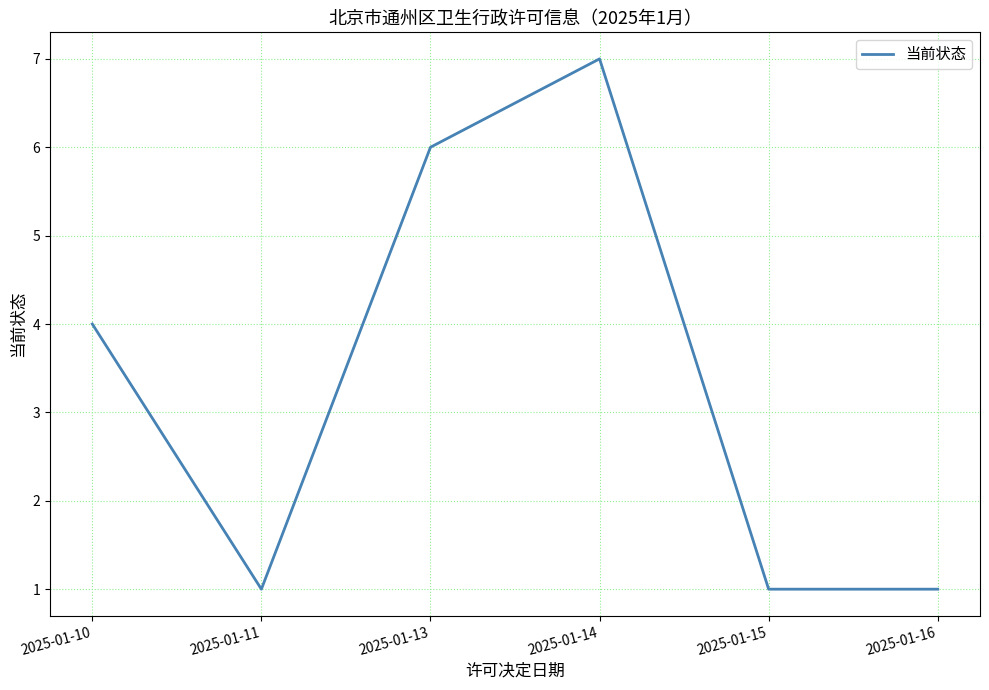

The value at 2025-01-15 is 1. True or false?

True